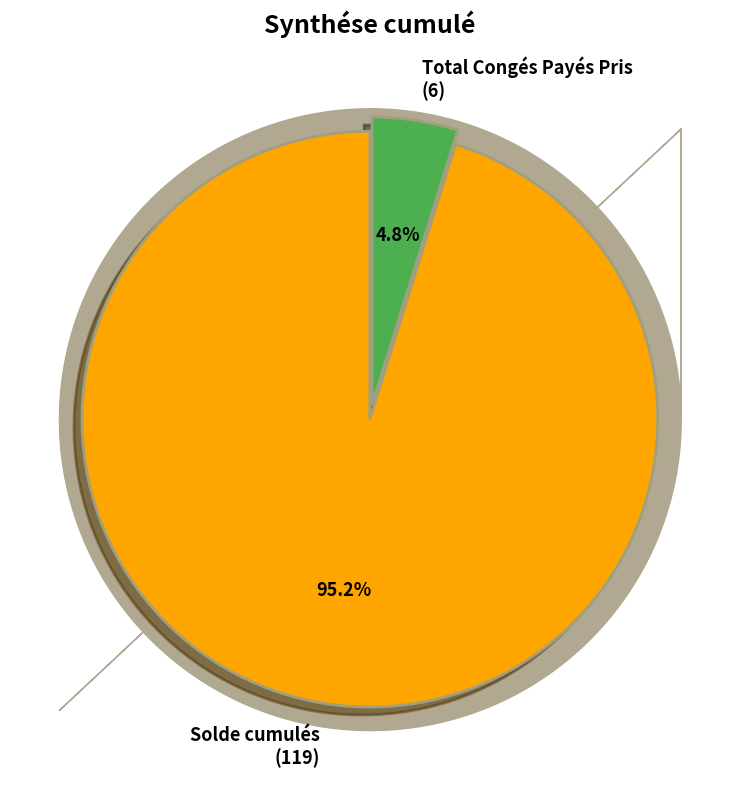

Does any single category account for the majority?

Yes